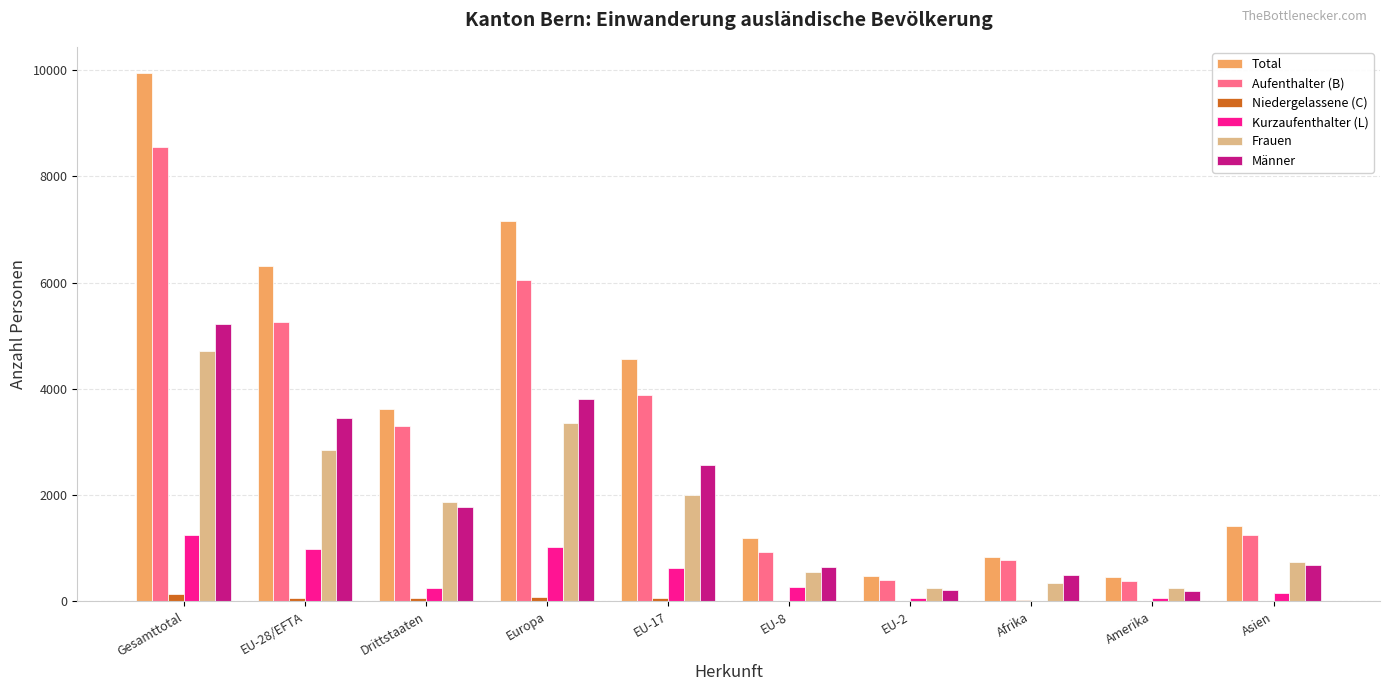

How many series are shown in this chart?

6